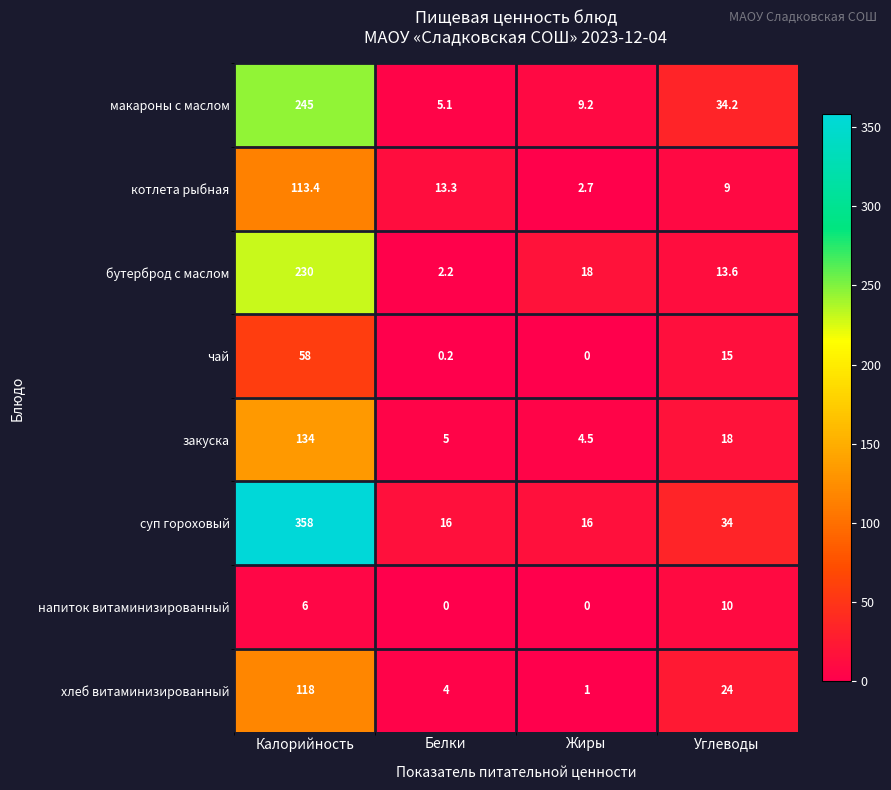

List the series in order of their peak value, lowest first.

напиток витаминизированный, чай, котлета рыбная, хлеб витаминизированный, закуска, бутерброд с маслом, макароны с маслом, суп гороховый